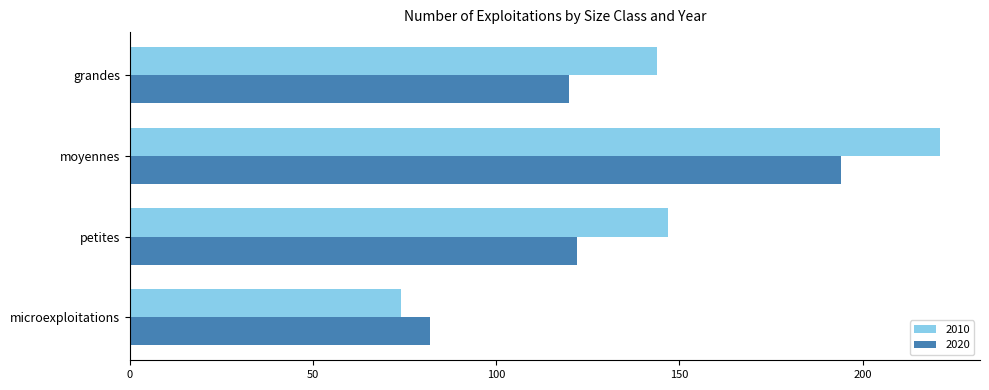

What is the difference between the 2010 values at microexploitations and moyennes?

147